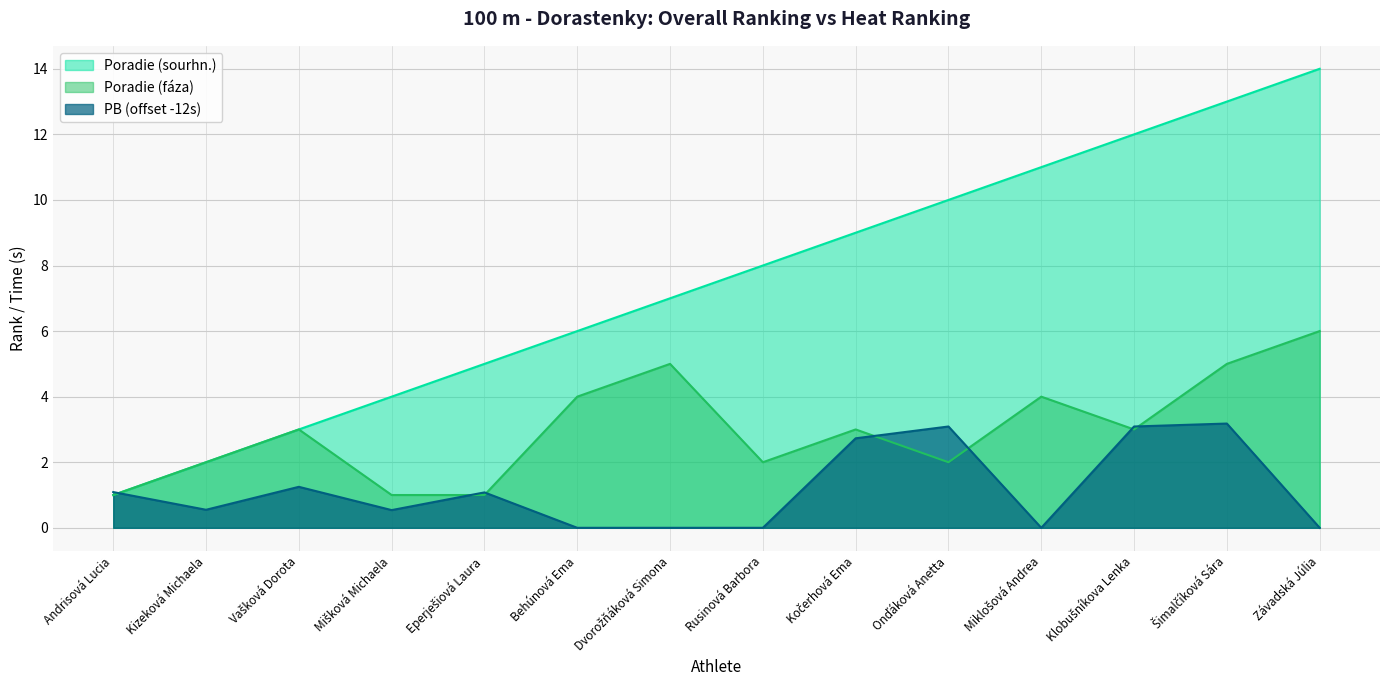

Which has a higher value, Eperješiová Laura or Dvorožňáková Simona?

Dvorožňáková Simona